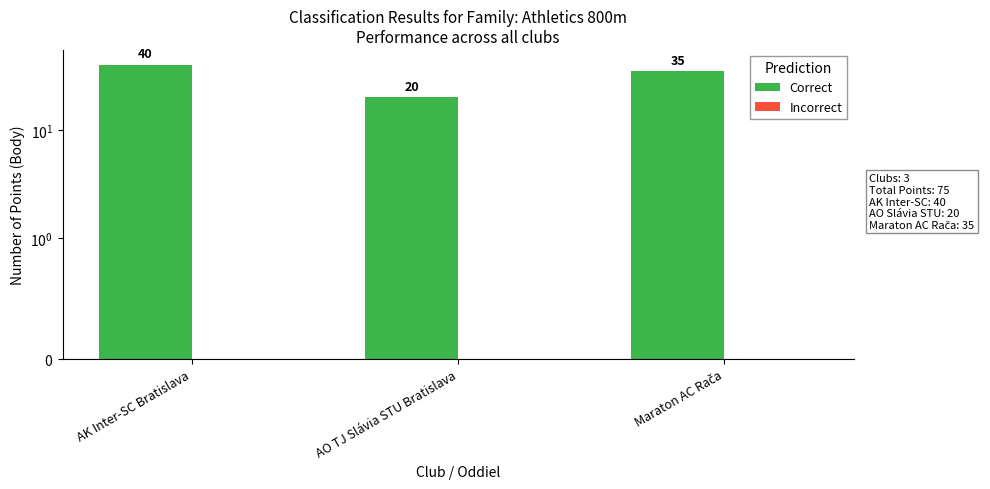

What is the value of the Correct bar at the 3rd from the left?

35